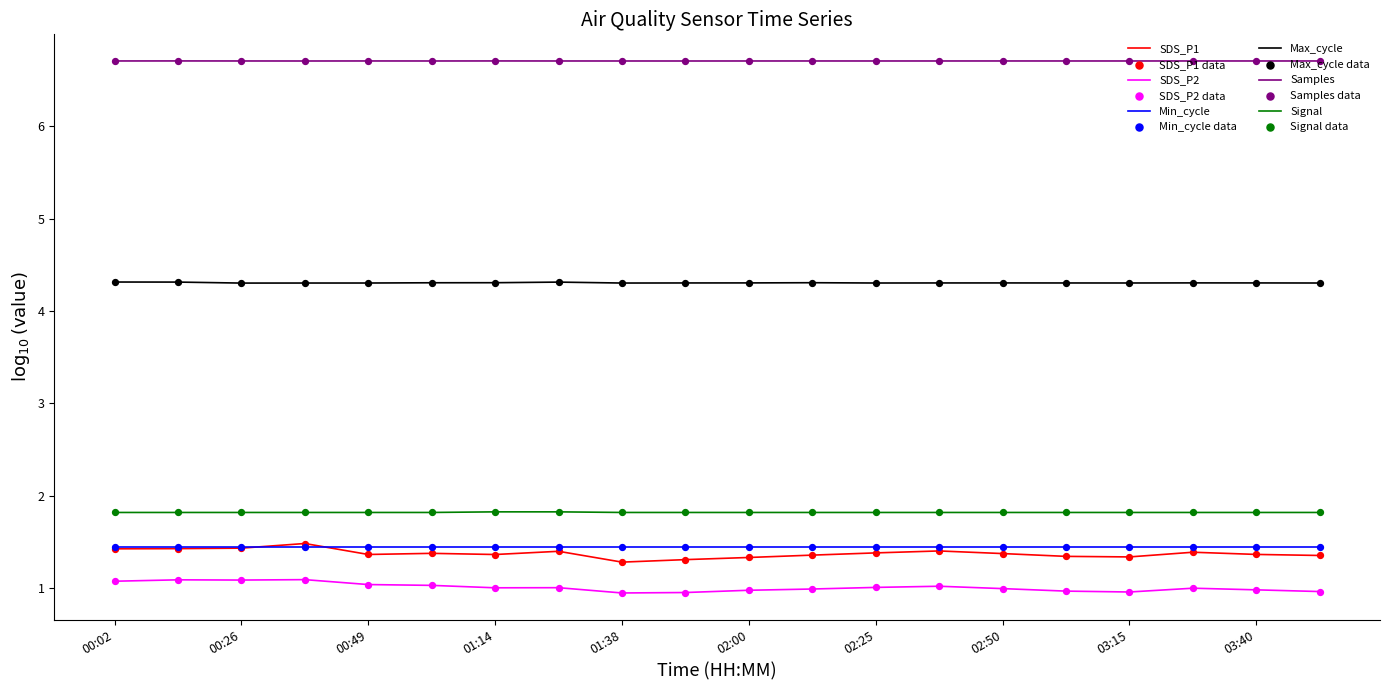

What is the maximum value for Max_cycle?

4.3